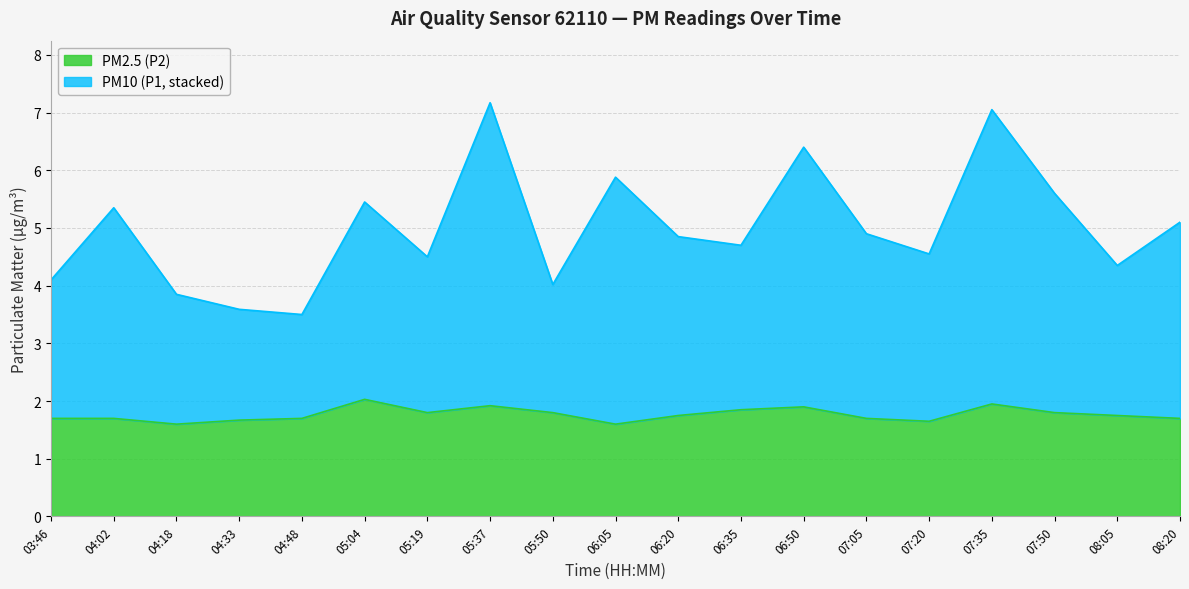

Between 07:05 and 07:50, which series saw the biggest shift?

P1